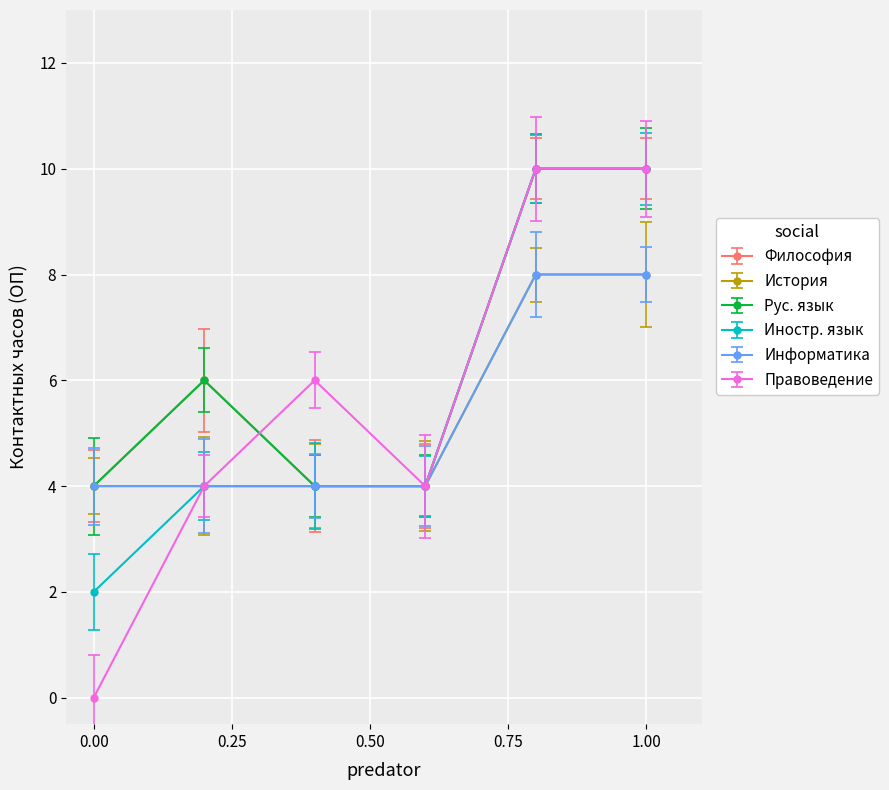

Is this an area chart (filled region under the line)?

No